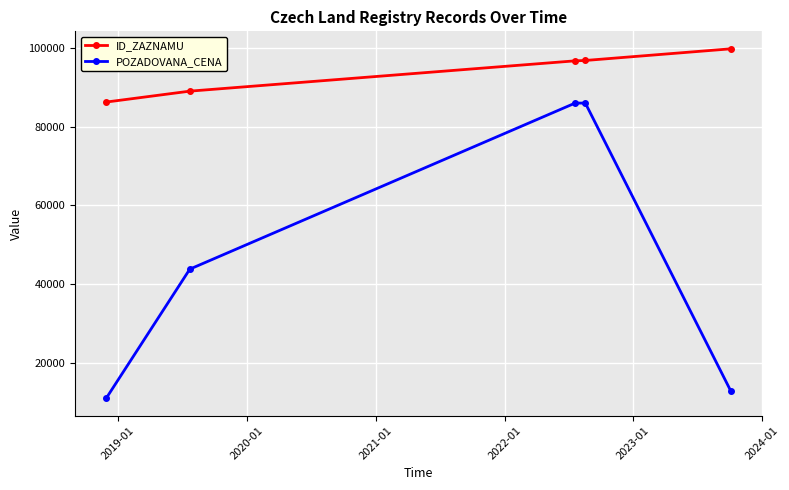

What is the minimum value shown in the chart?

11000